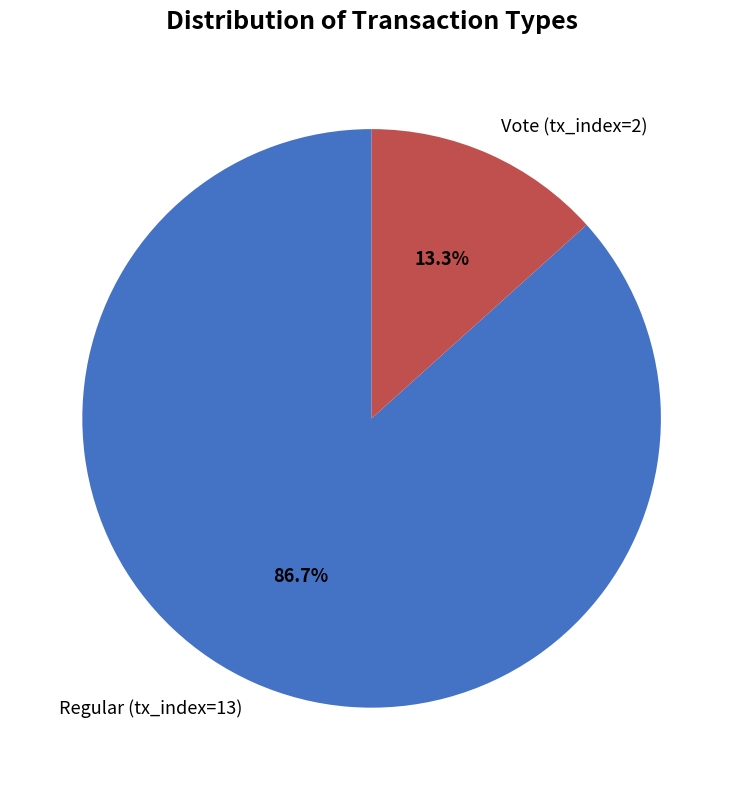

What is the total percentage of Vote (tx_index=2) and Regular (tx_index=13)?

100.0%